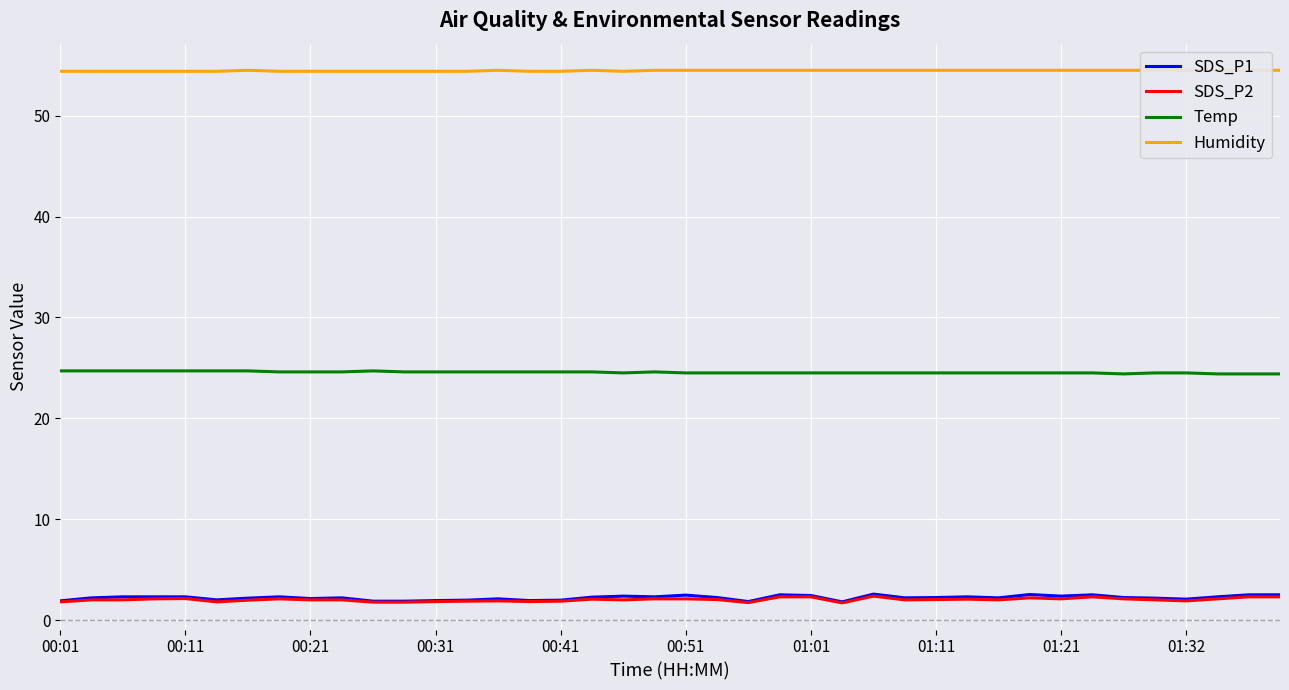

True or false: SDS_P1 and Temp cross at least once.

False